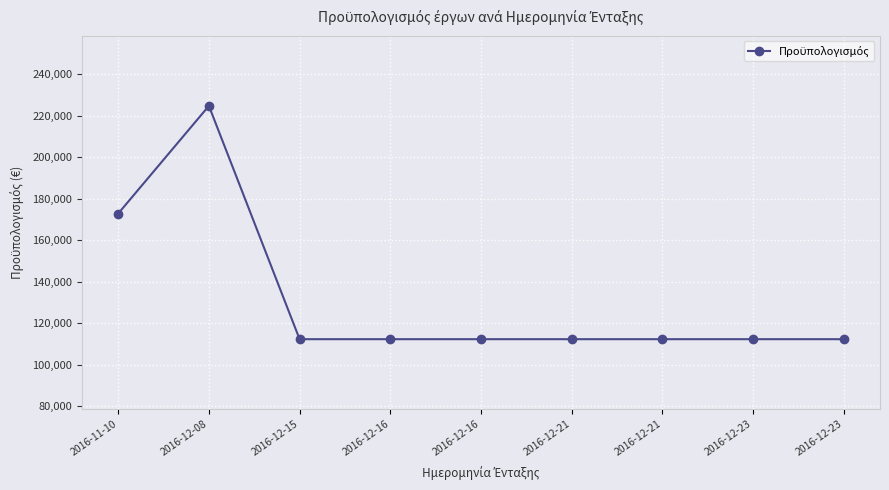

Count the number of values greater than 112320.

2